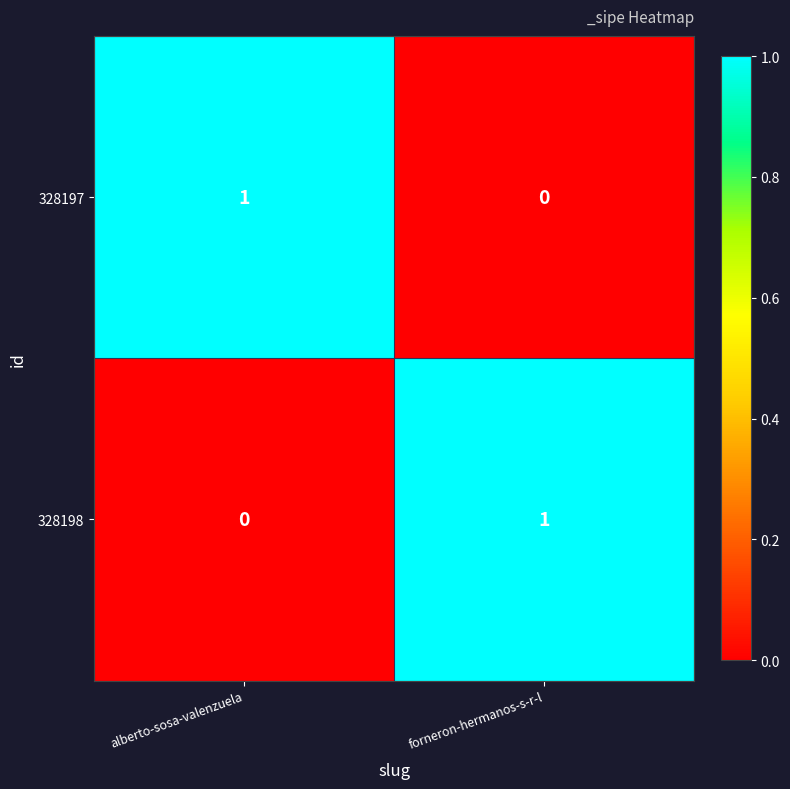

Count the number of data series in this chart.

2